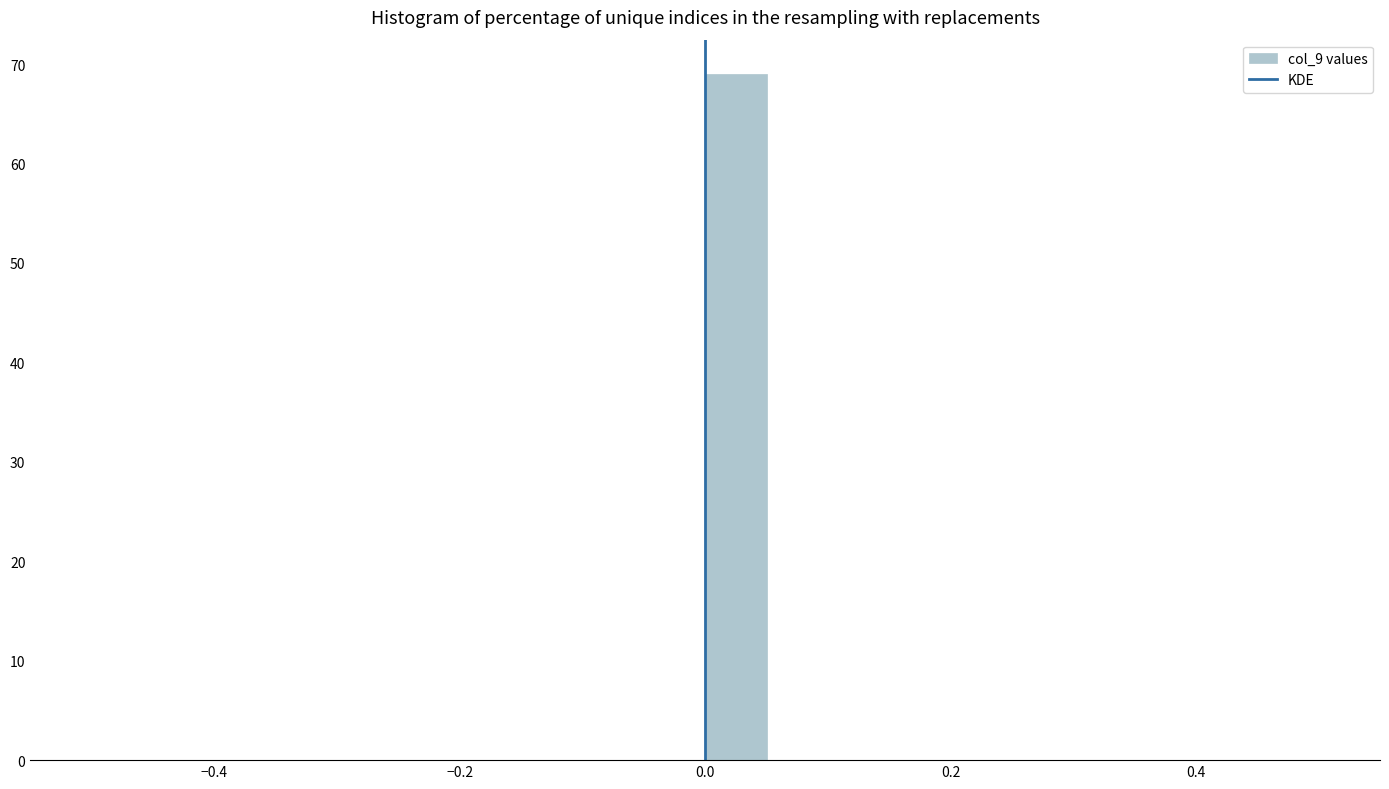

Around what value on the x-axis is the tallest bar? Give the approximate position of its centre, as read against the axis.

0.02